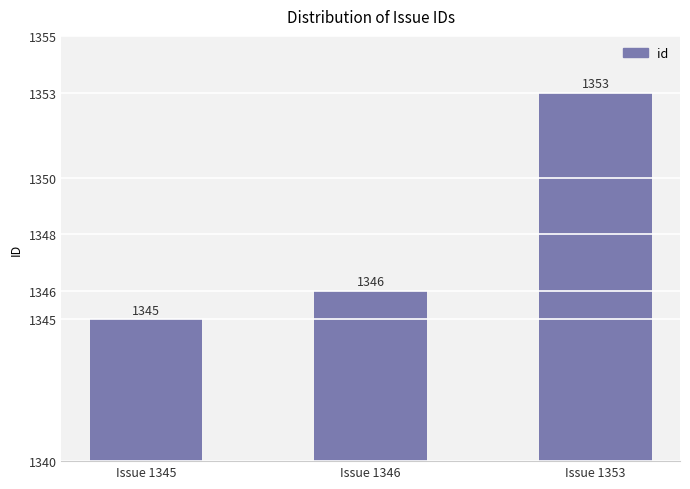

Between Issue 1346 and Issue 1353, which is larger?

Issue 1353